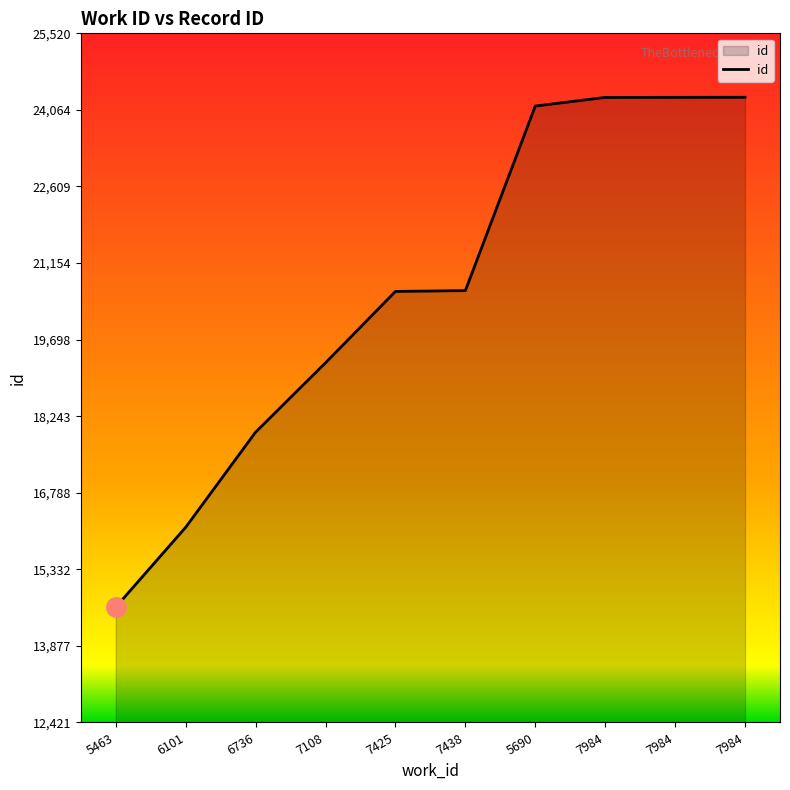

Rank the categories by value from lowest to highest.

5463, 6101, 6736, 7108, 7425, 7438, 5690, 7984, 7984, 7984